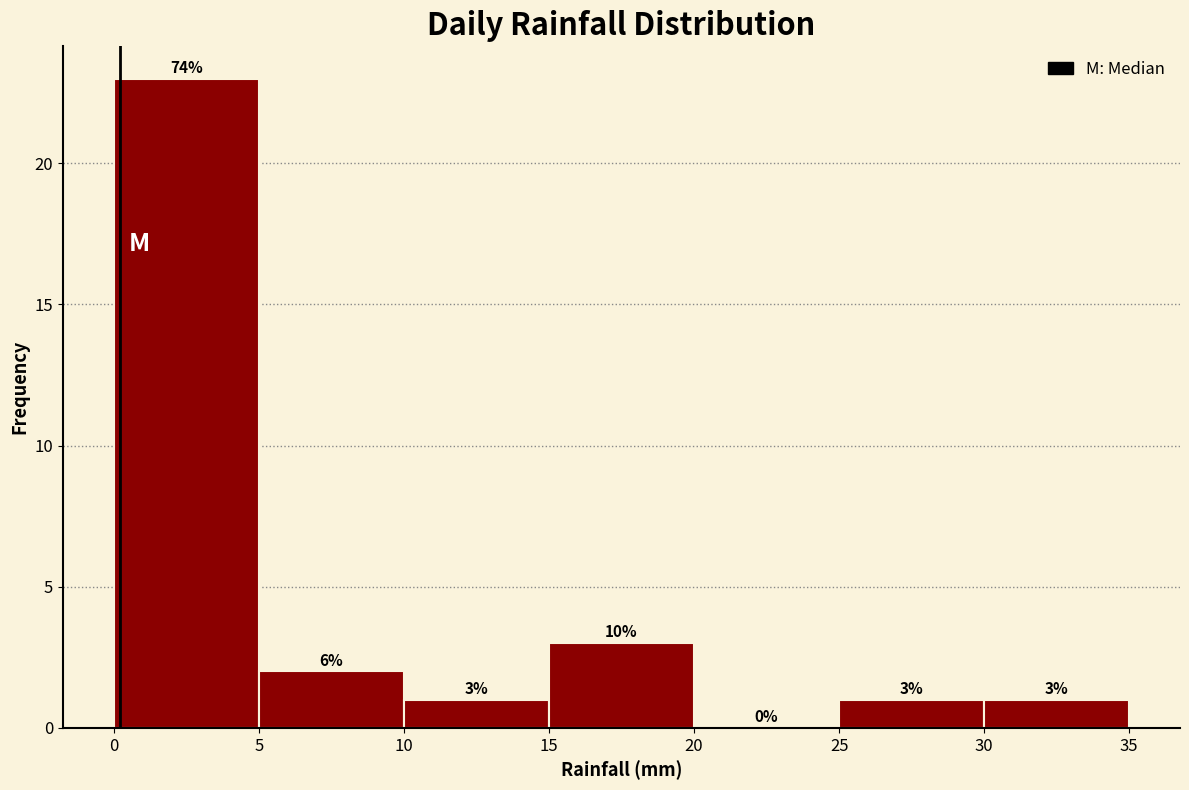

Which range on the x-axis has the tallest bar?

0 to 5